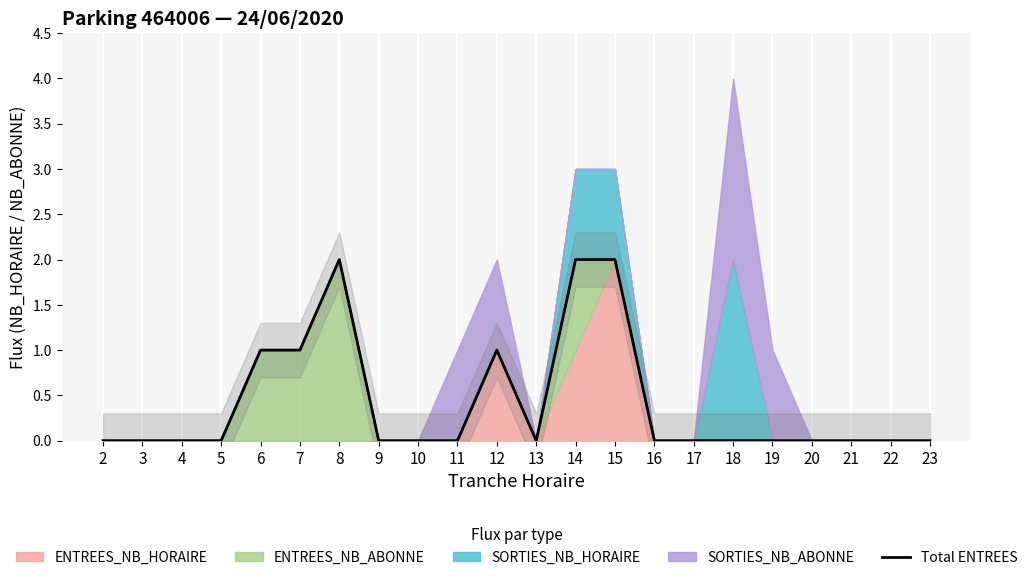

List the labels in order of value, largest first.

8, 14, 15, 6, 7, 12, 2, 3, 4, 5, 9, 10, 11, 13, 16, 17, 18, 19, 20, 21, 22, 23